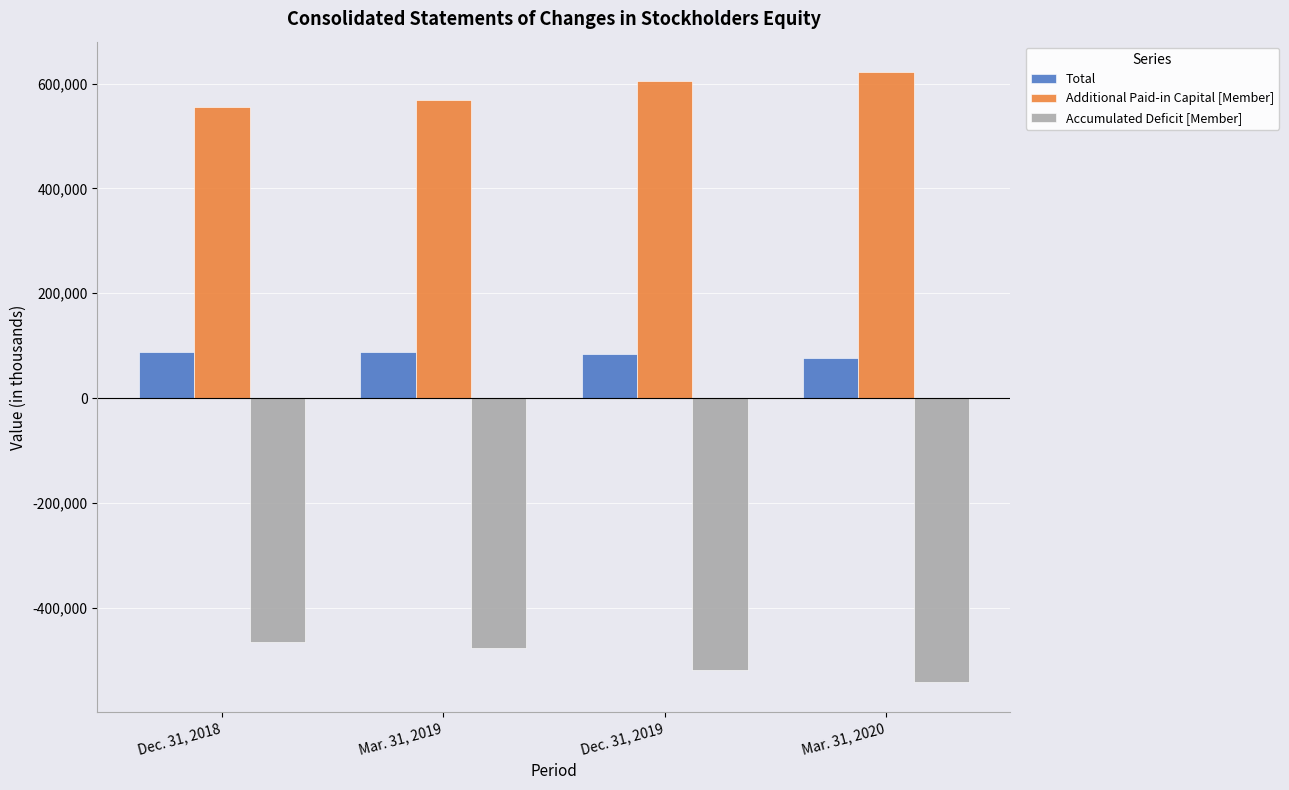

Which series has the largest total across all categories?

Additional Paid-in Capital [Member]